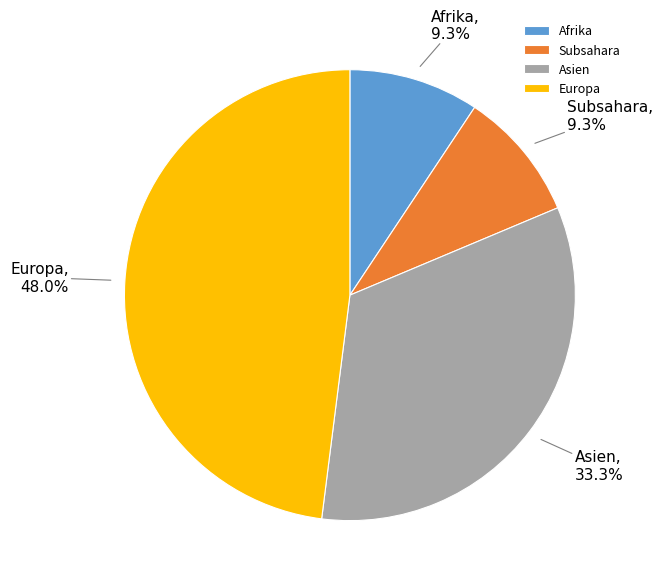

Which has a higher value, Europa or Subsahara?

Europa